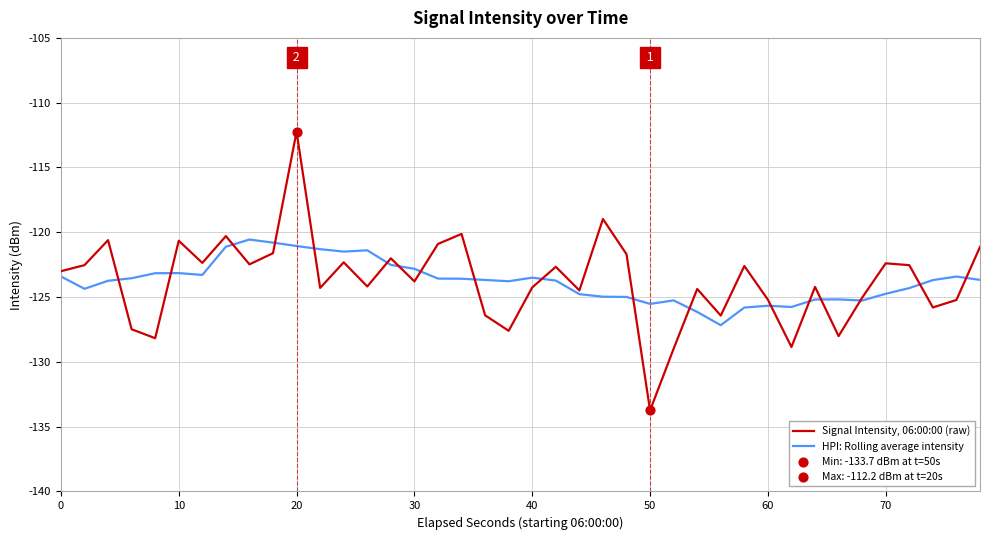

Which series has the largest range (max minus min)?

Signal Intensity, 06:00:00 (raw)